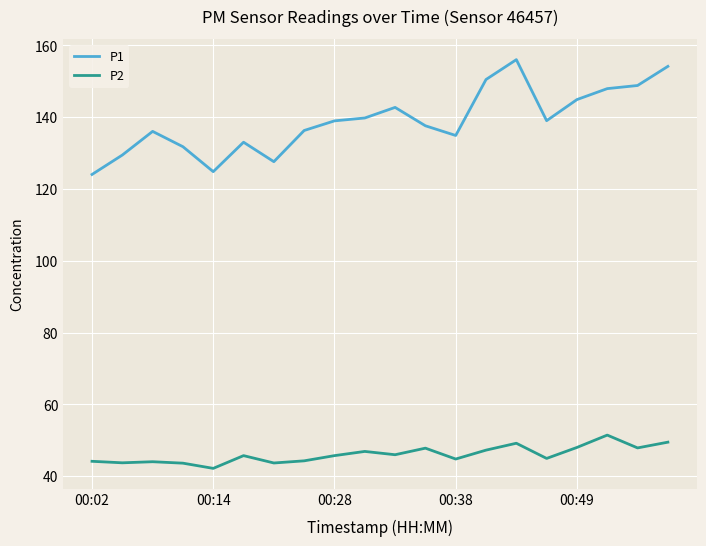

Does the chart display data point markers on the line(s)?

No